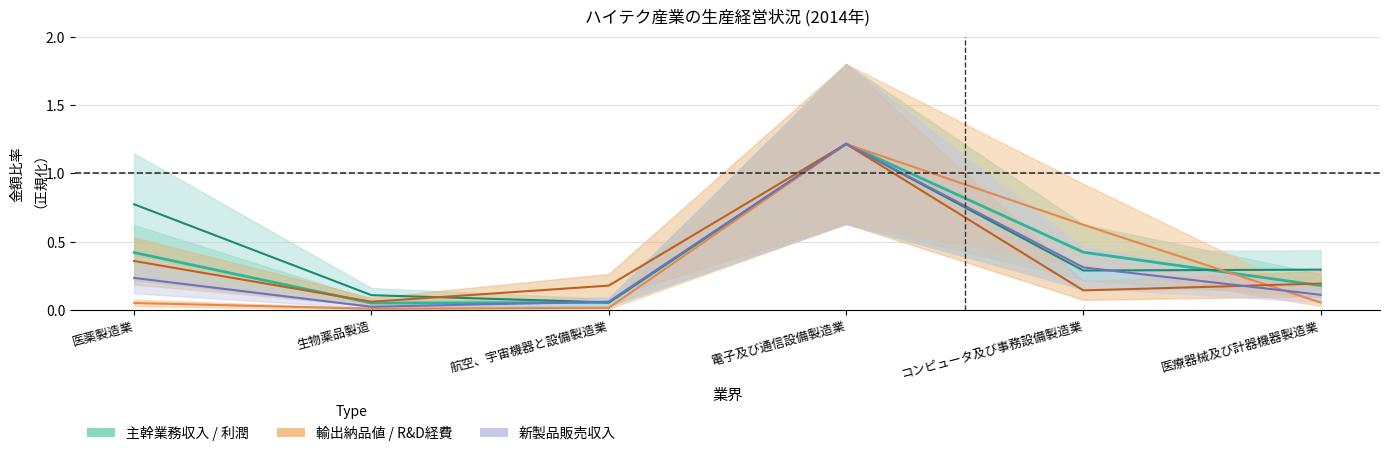

Which series ends up on top after the final intersection of 利潤(万元) and 主幹業務収入(万元)?

利潤(万元)